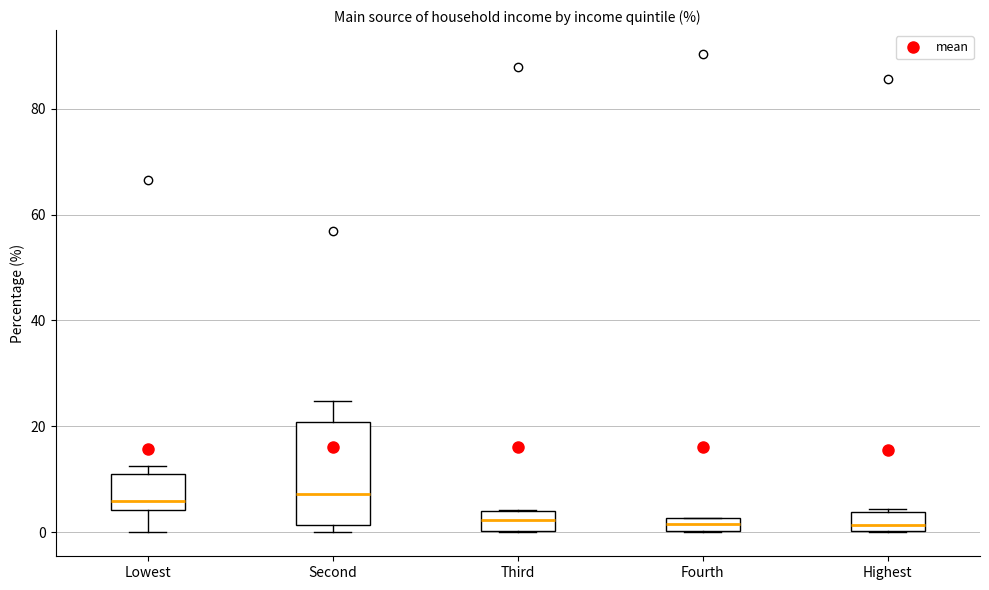

Where does the upper whisker of the box for Second end on the y-axis? The values are not printed on the chart, so give them approximately, as read against the axis.

24